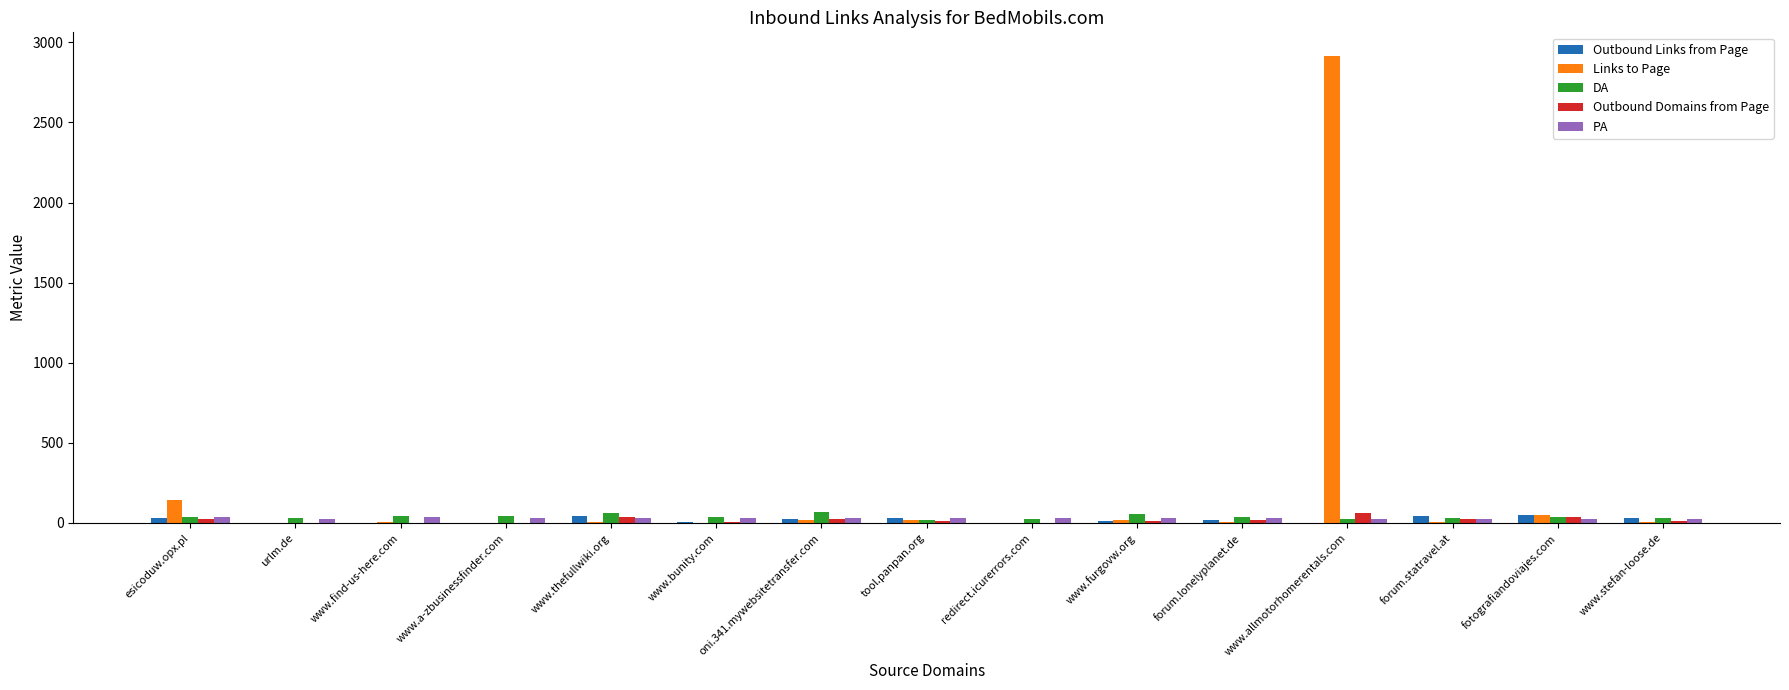

What is the sum of all Outbound Links from Page values?

299